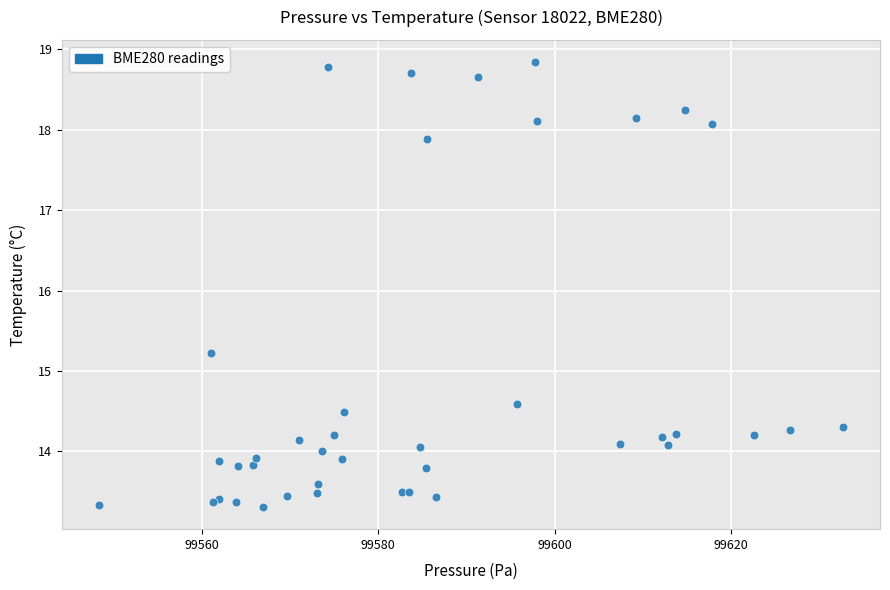

What Y value in the scatter plot is closest to 16?

15.2